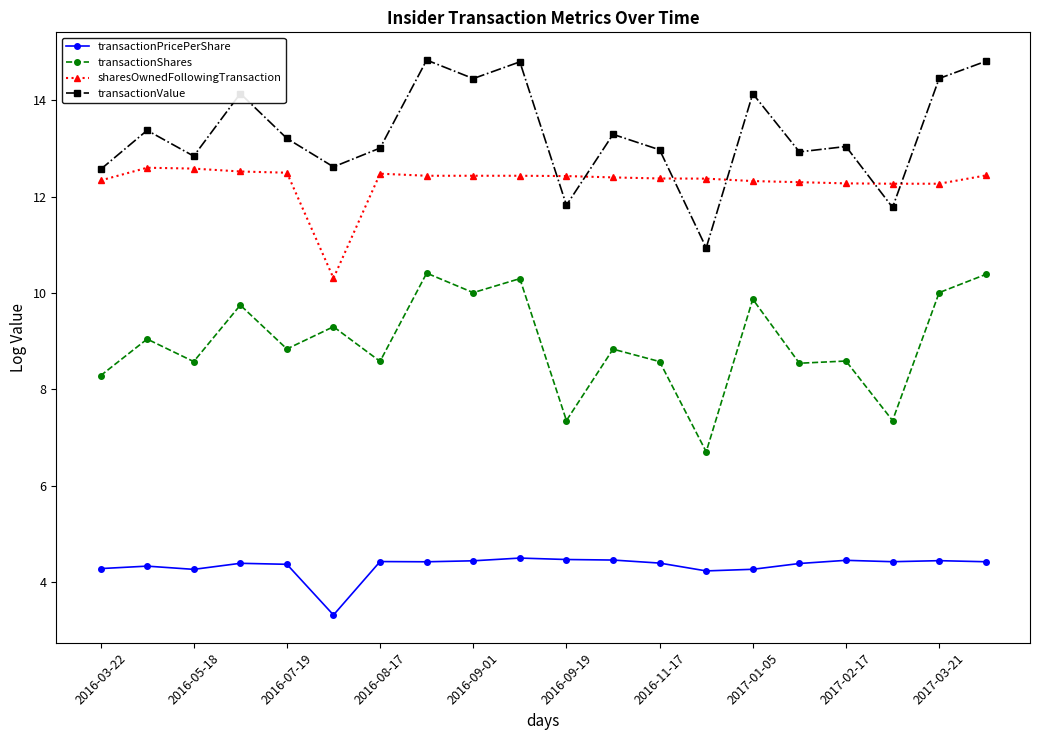

Which series has the widest spread of values?

transactionValue